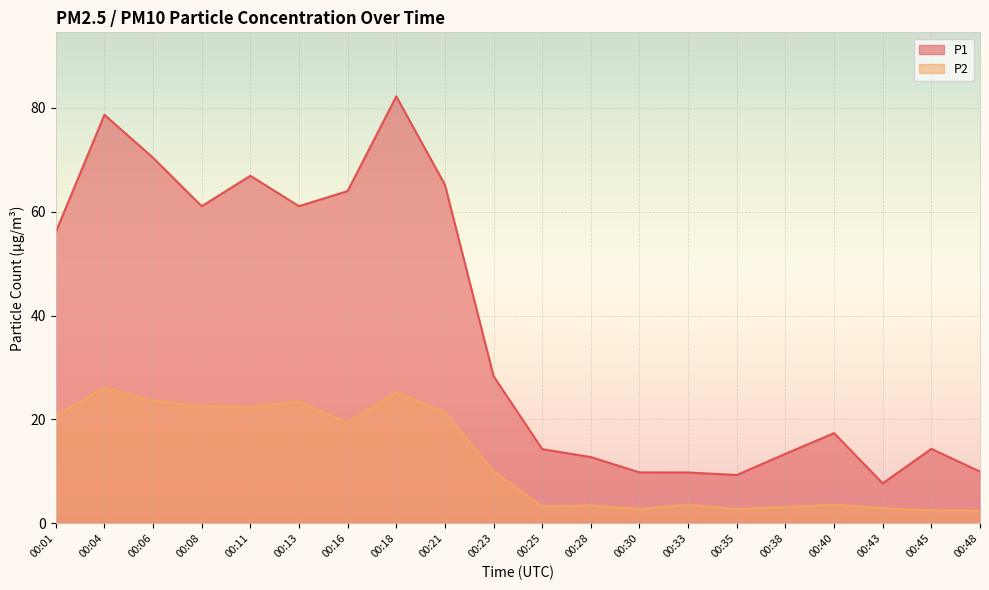

Is it true that P1 equals 25.5 at 00:40?

False